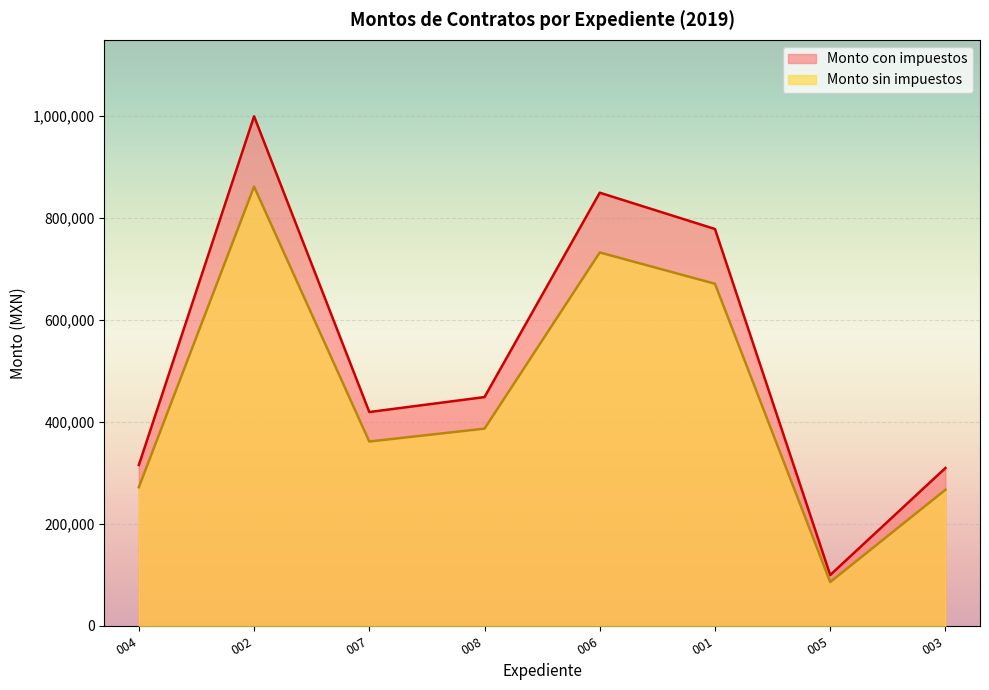

Read the Monto con impuestos value at 007.

419678.9